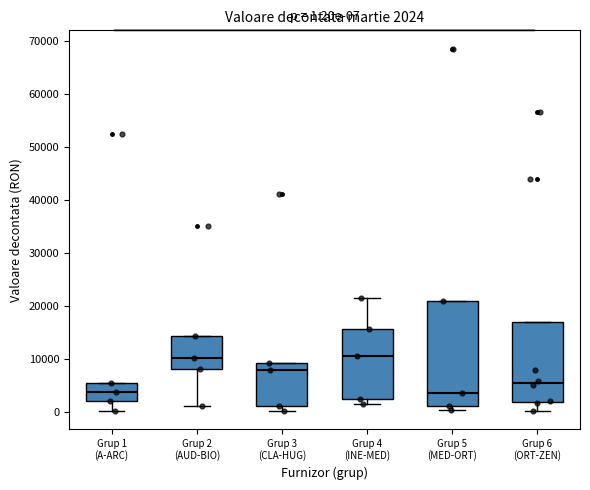

Which box is the tallest, from its lower edge to its upper edge?

Grup 5 (MED-ORT)